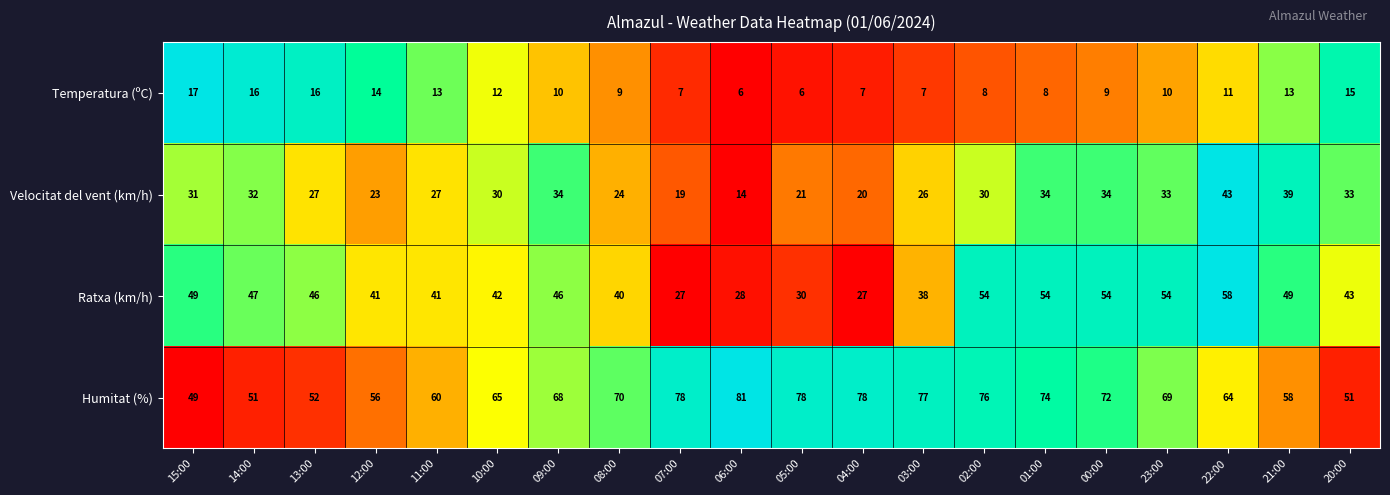

What is the difference between the highest and lowest values at 02:00?

68